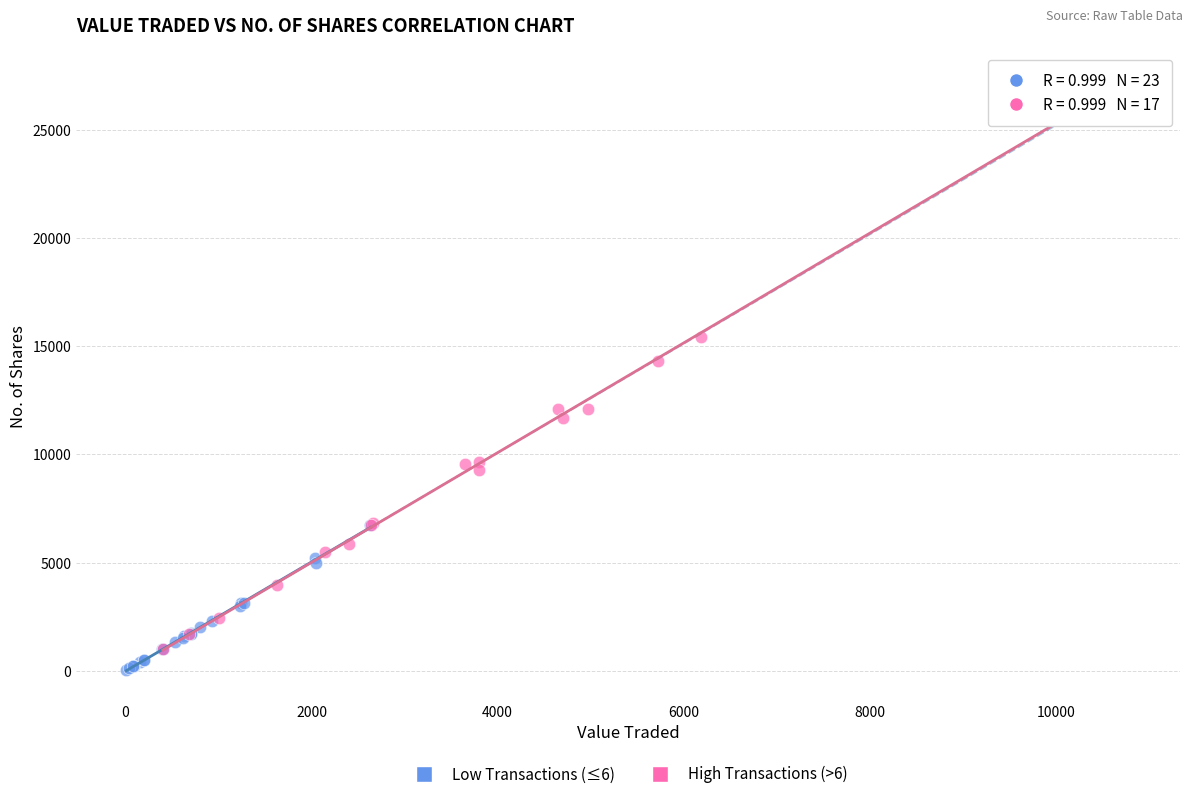

What are all the series names shown in the legend?

Low Transactions (≤6), High Transactions (>6)